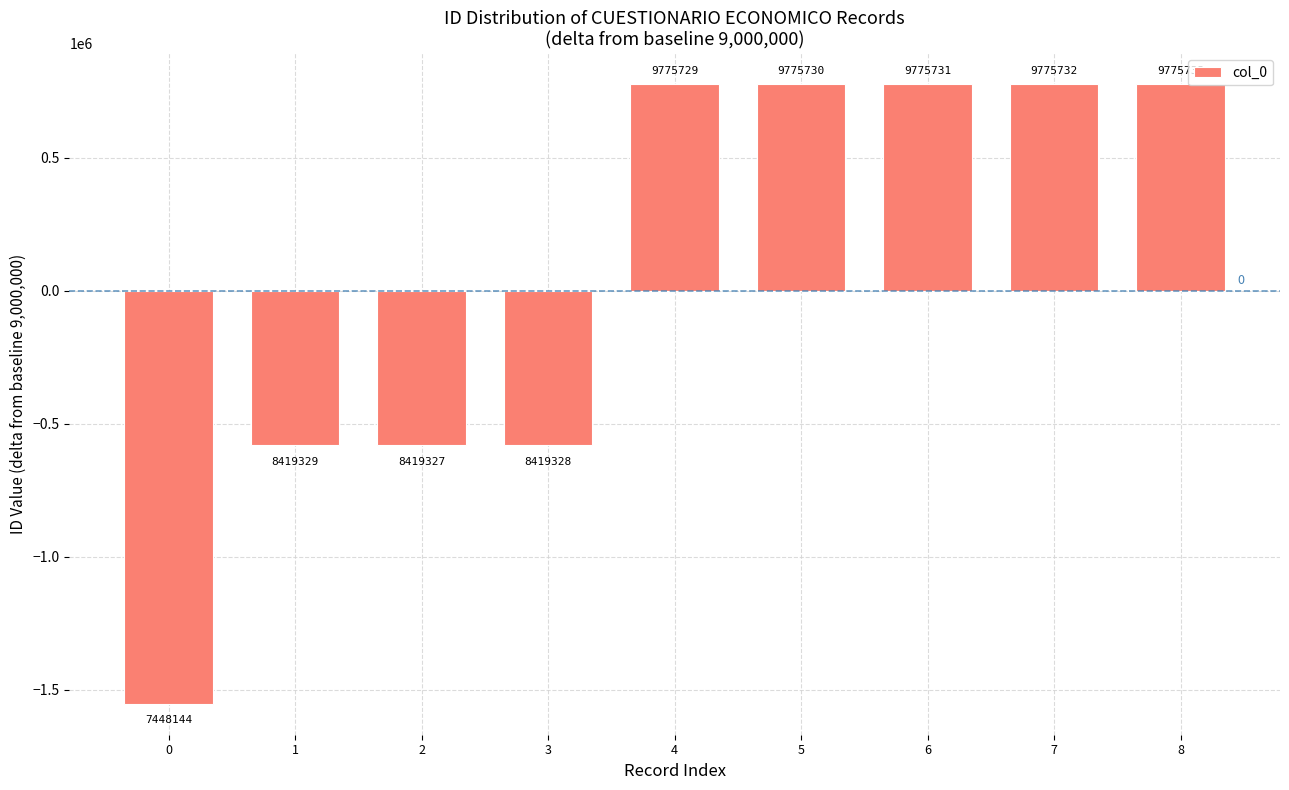

What is the value of the 7th bar from the left?

775731